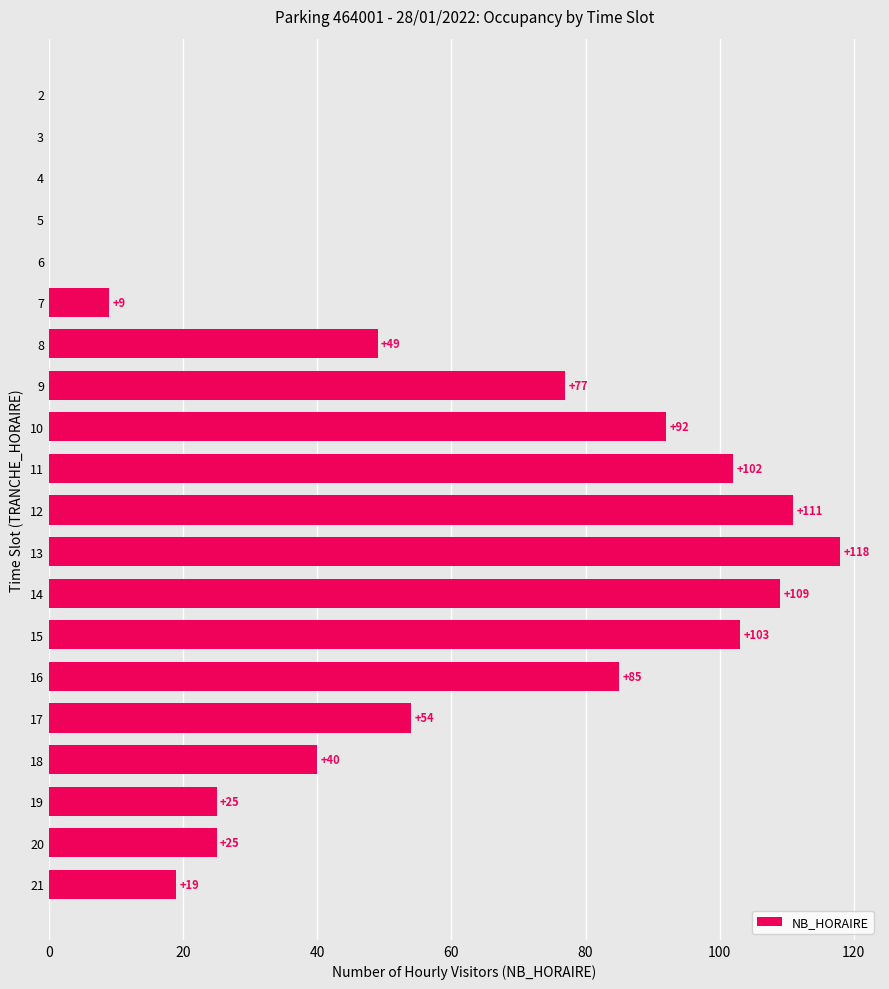

How many series are shown in this chart?

1